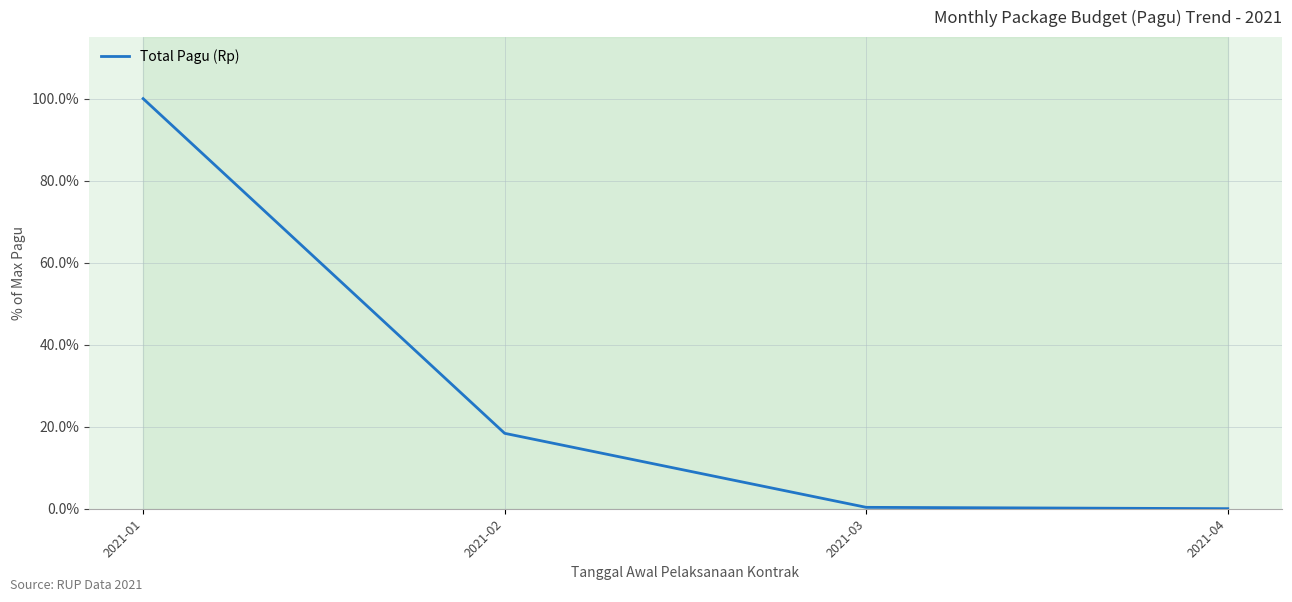

Which label corresponds to the largest value in the chart?

2021-01